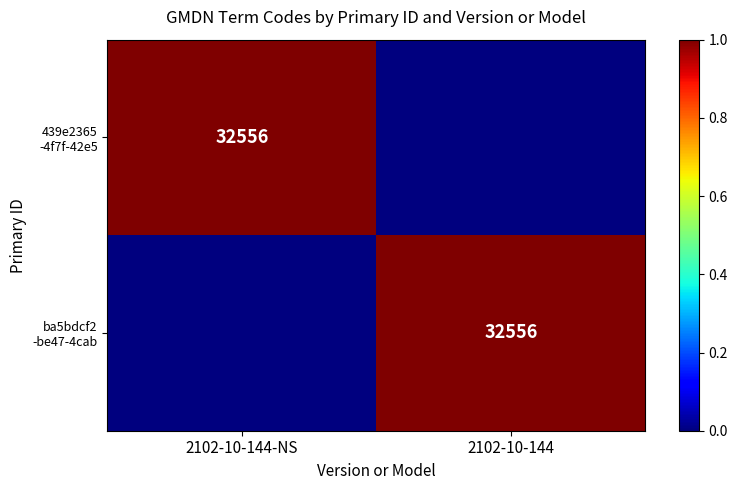

What is the approximate value of ba5bdcf2 -be47-4cab at 2102-10-144?

1